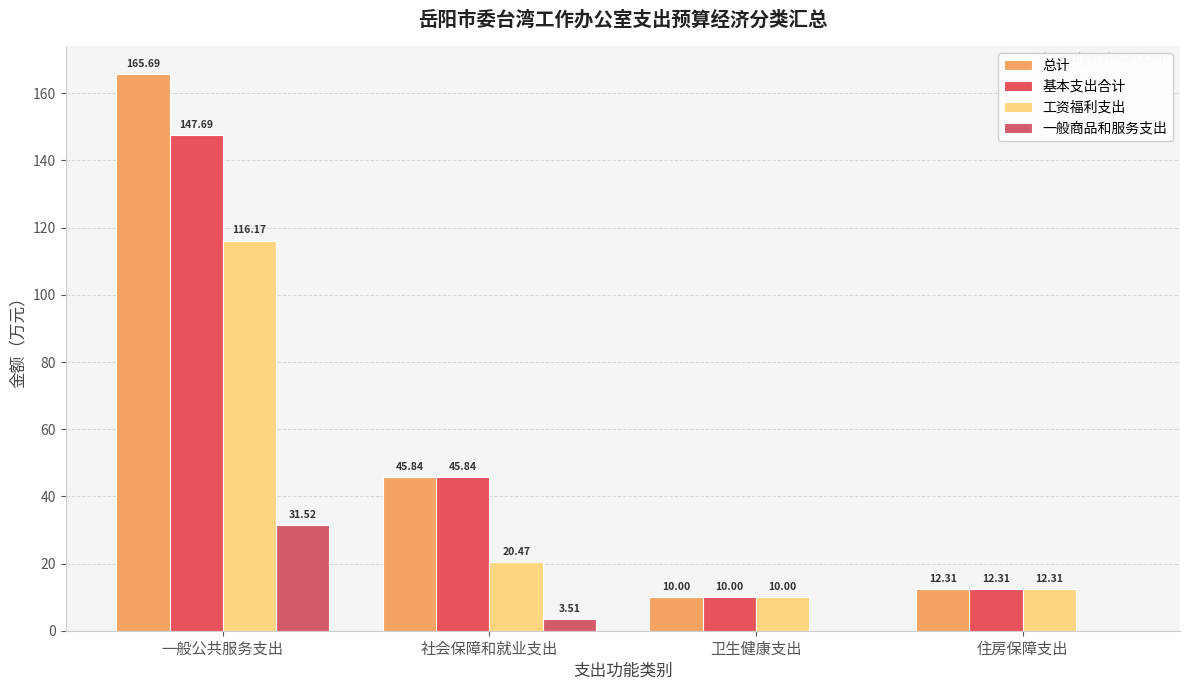

Is the value of 一般商品和服务支出 at 社会保障和就业支出 greater than the value of 总计 at 一般公共服务支出?

No